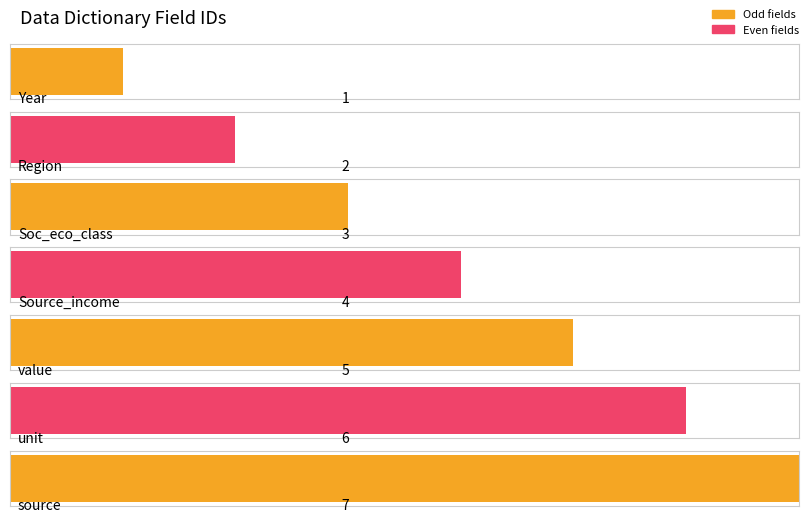

How many bars are there in total?

7